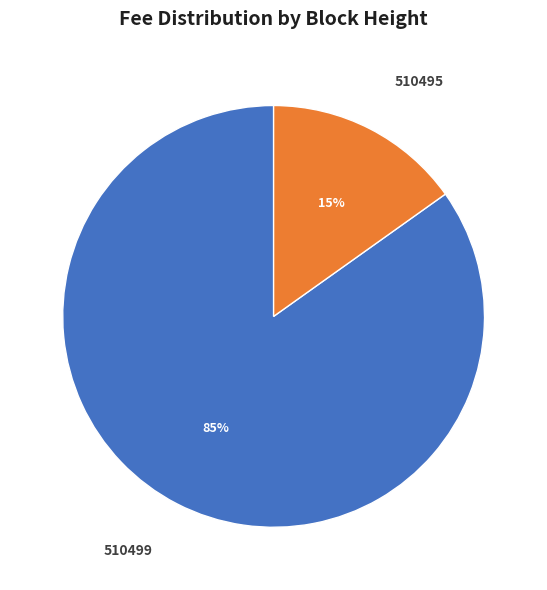

Is the sum of 510495 and 510499 greater than half?

Yes